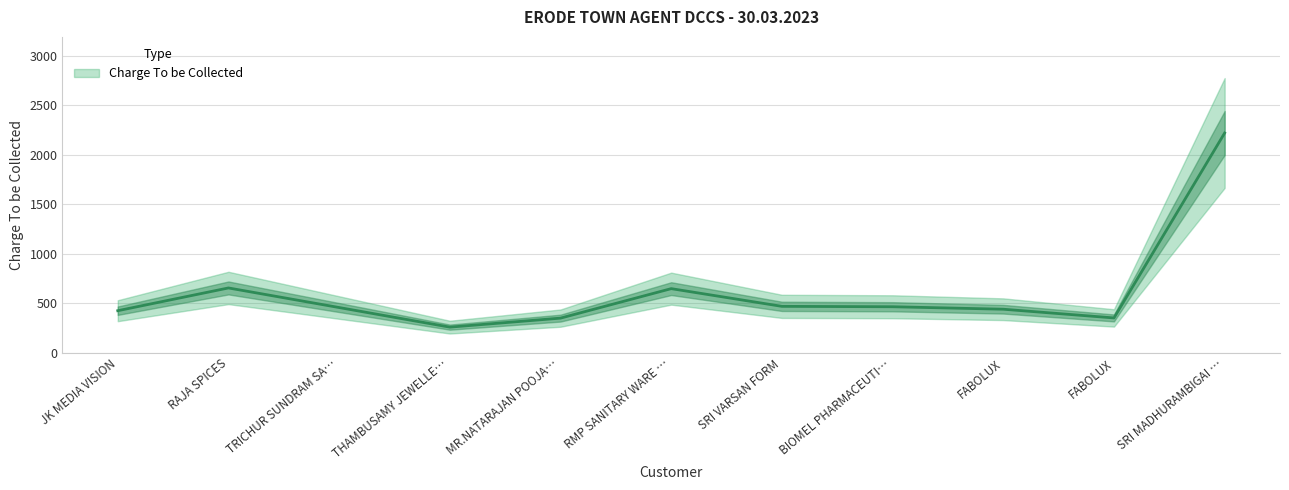

What is the change in value from JK MEDIA VISION to TRICHUR SUNDRAM SA…?

+32